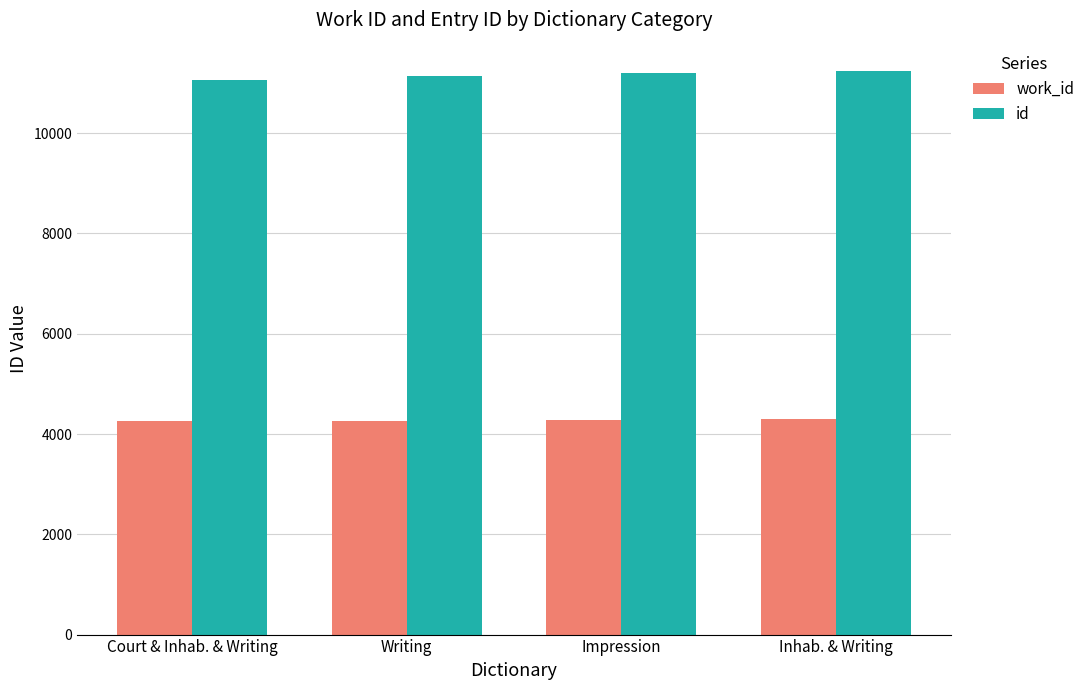

Rank the series by their average value, from highest to lowest.

id, work_id